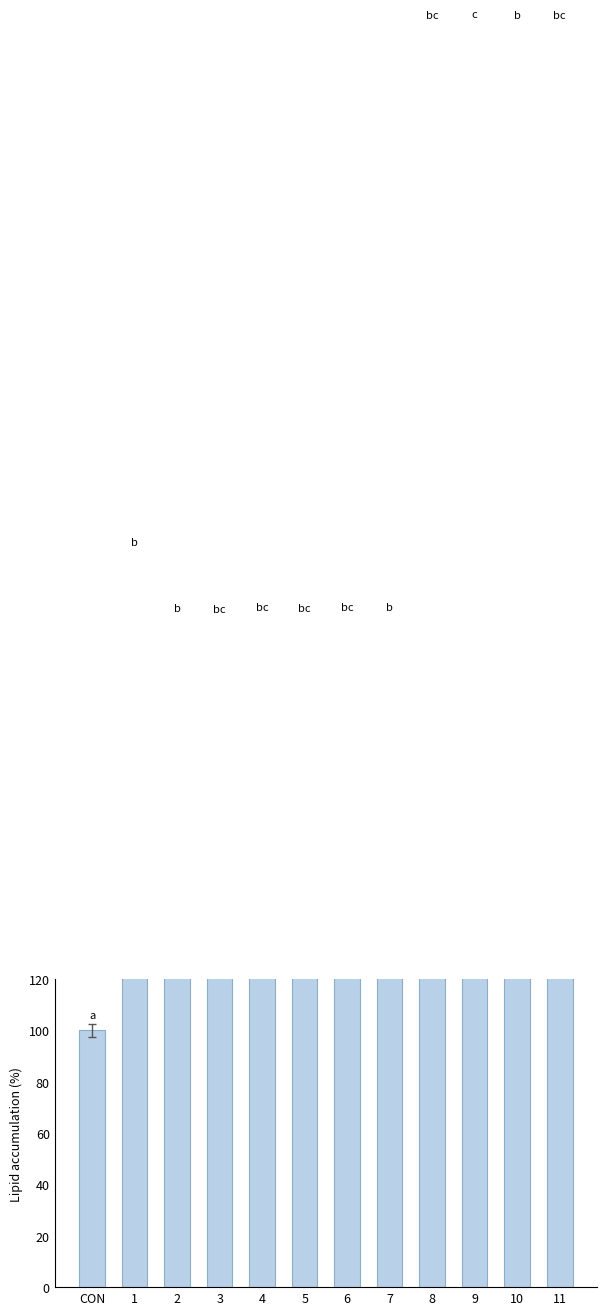

Count the number of values greater than 258.

11